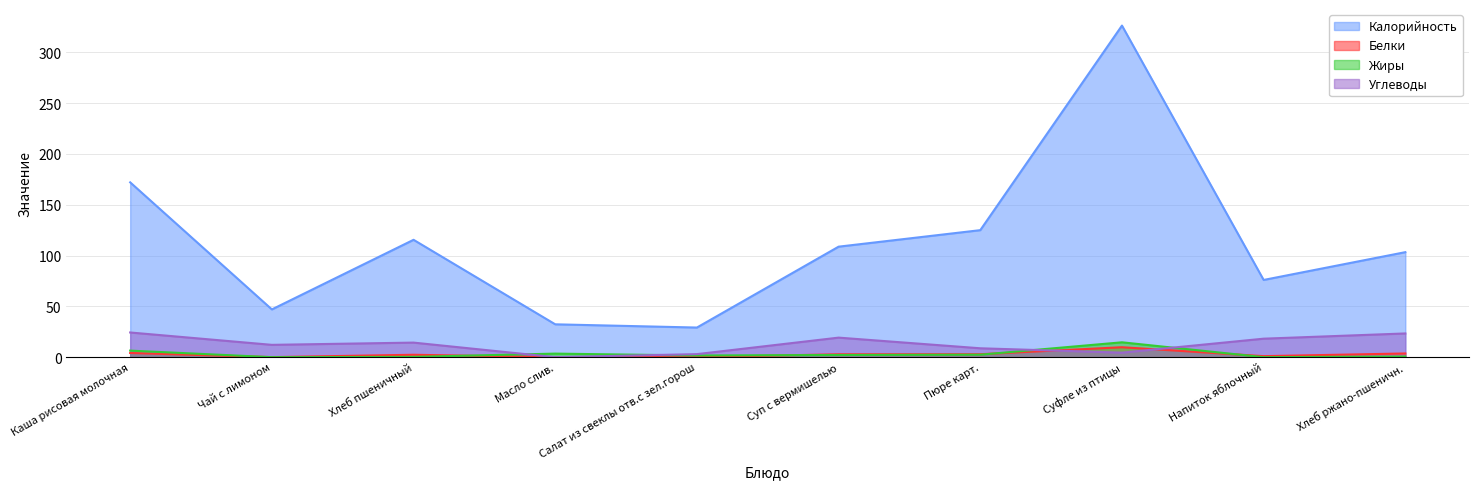

Which series has the widest spread of values?

Калорийность